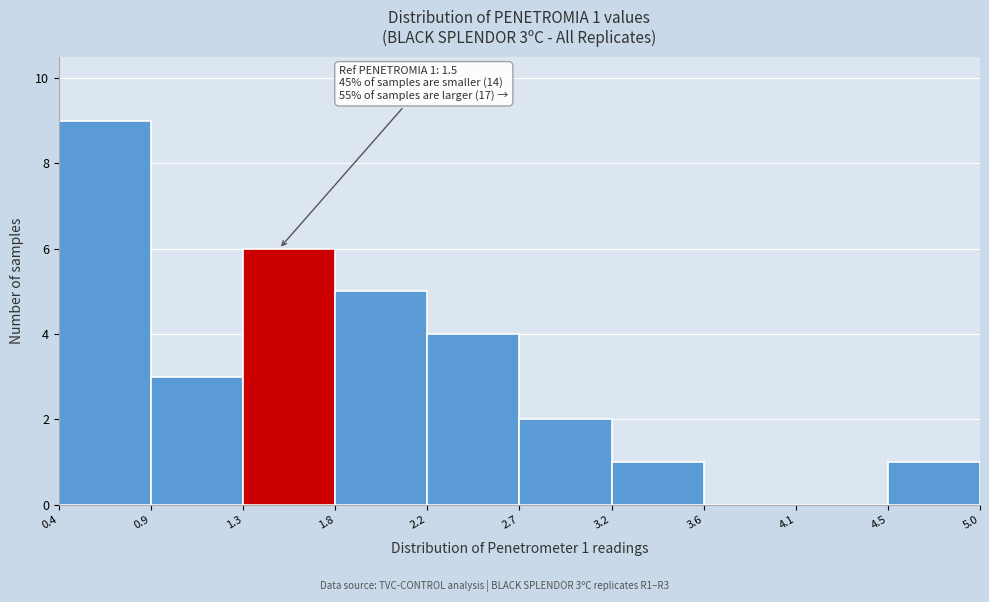

Which range on the x-axis has the tallest bar?

0.4 to 0.9